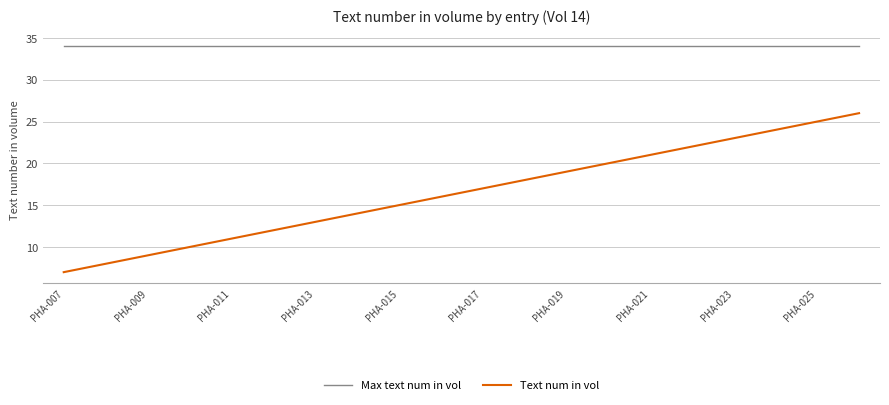

What is the average value of the Max text num in vol series?

34